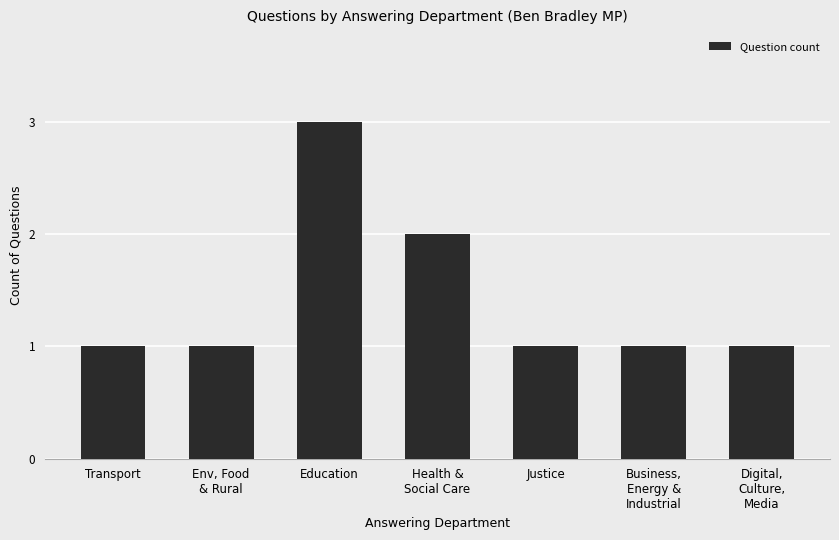

What is the label of the 4th bar from the left?

Health &
Social Care